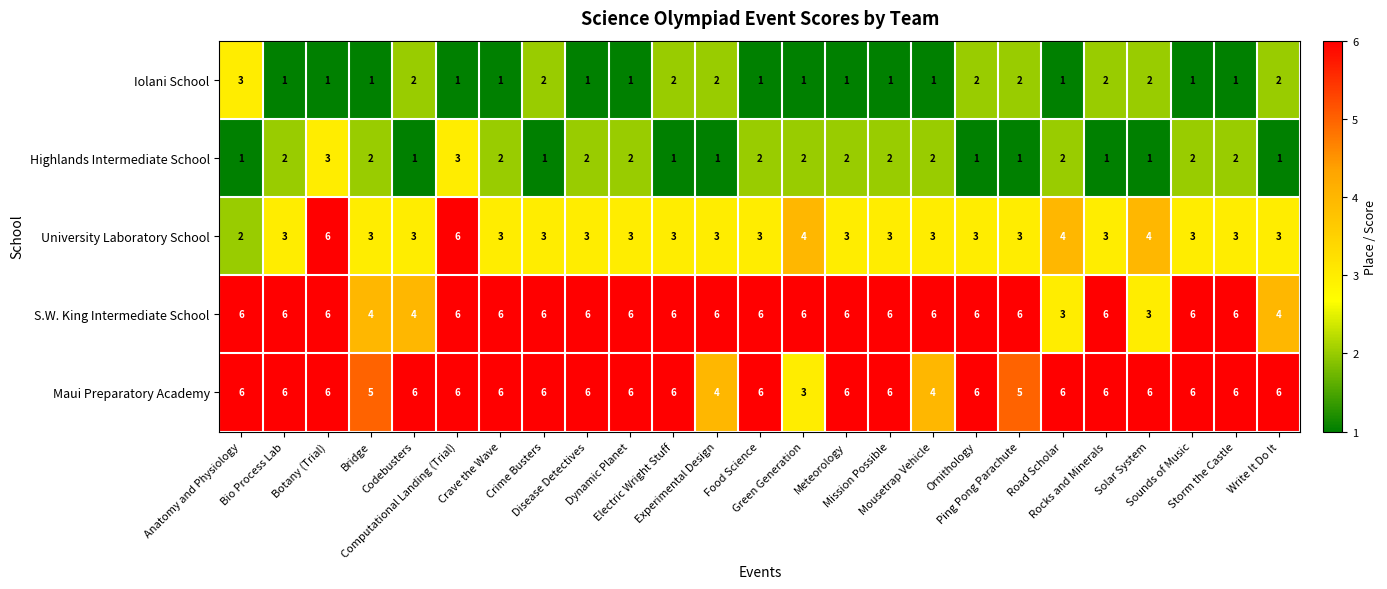

Which series has the largest range (max minus min)?

University Laboratory School